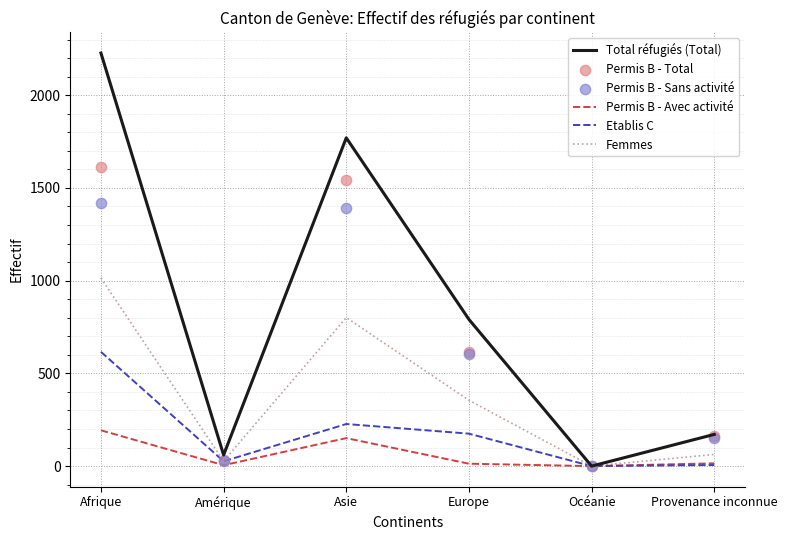

Is the value of Permis B - Avec activité at Afrique greater than the value of Etablis C at Europe?

Yes